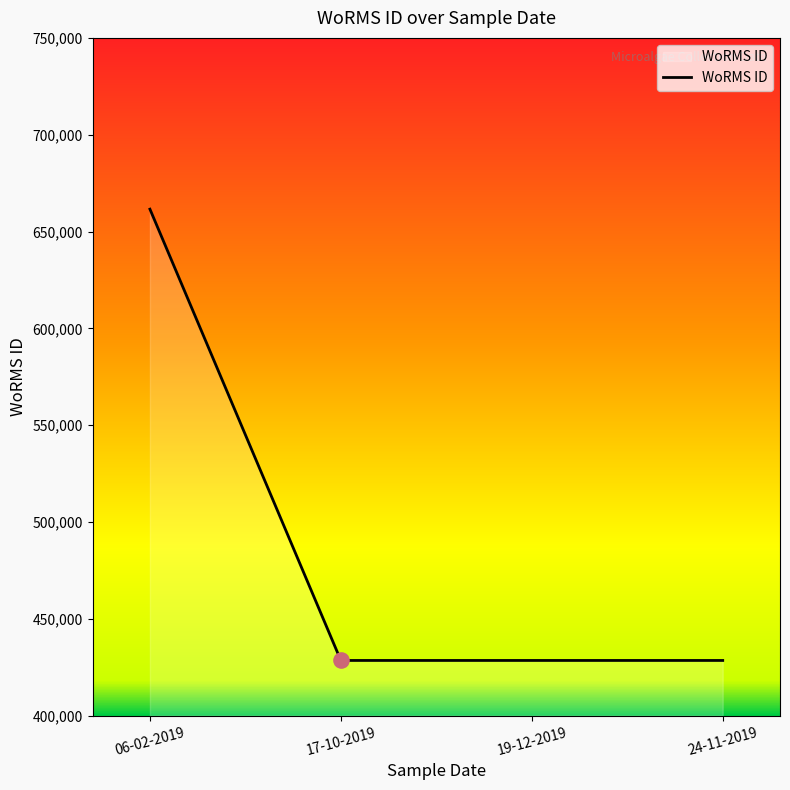

What is the ratio of the value at 19-12-2019 to the value at 24-11-2019?

1.0